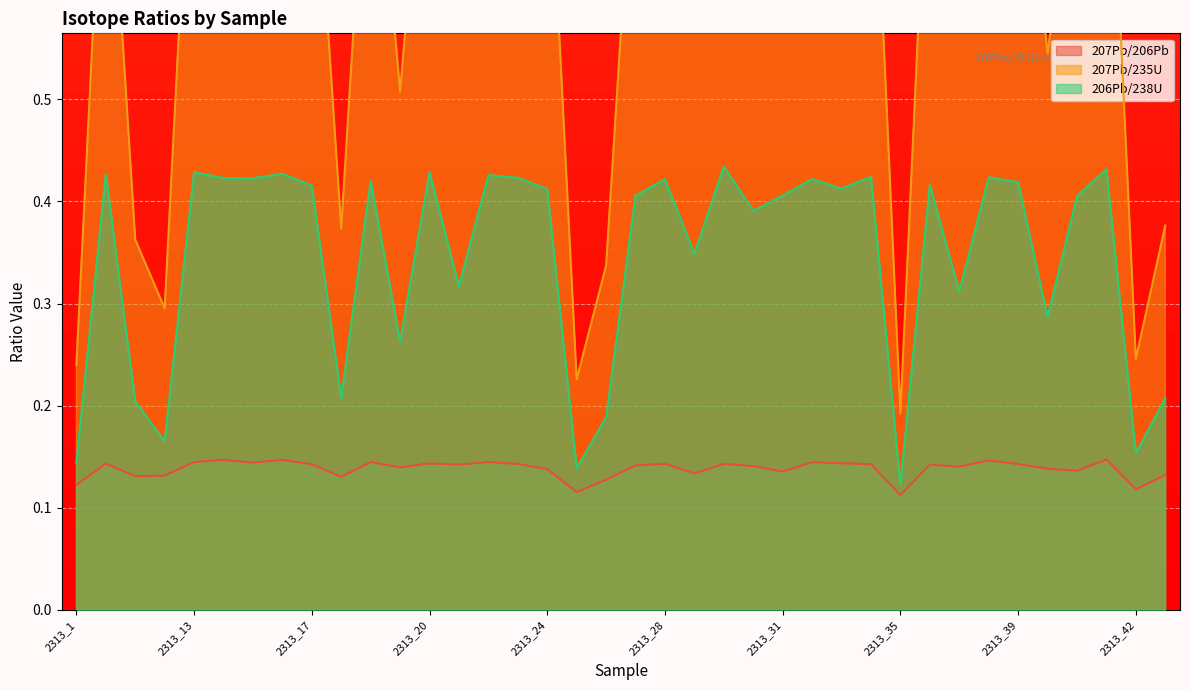

True or false: 207Pb/235U and 206Pb/238U intersect in this chart.

False